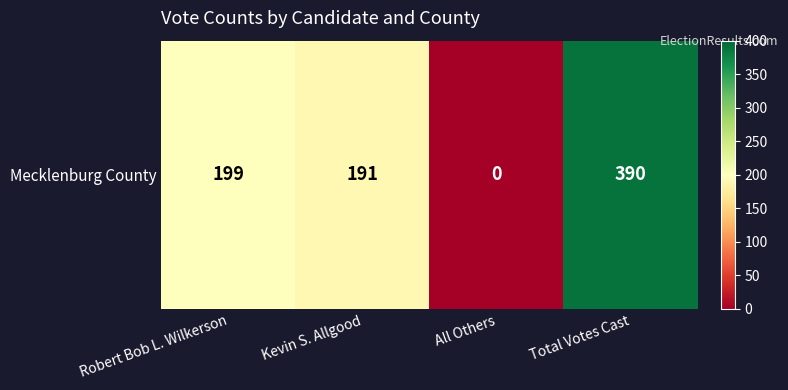

Rank the categories by value from lowest to highest.

All Others, Kevin S. Allgood, Robert Bob L. Wilkerson, Total Votes Cast